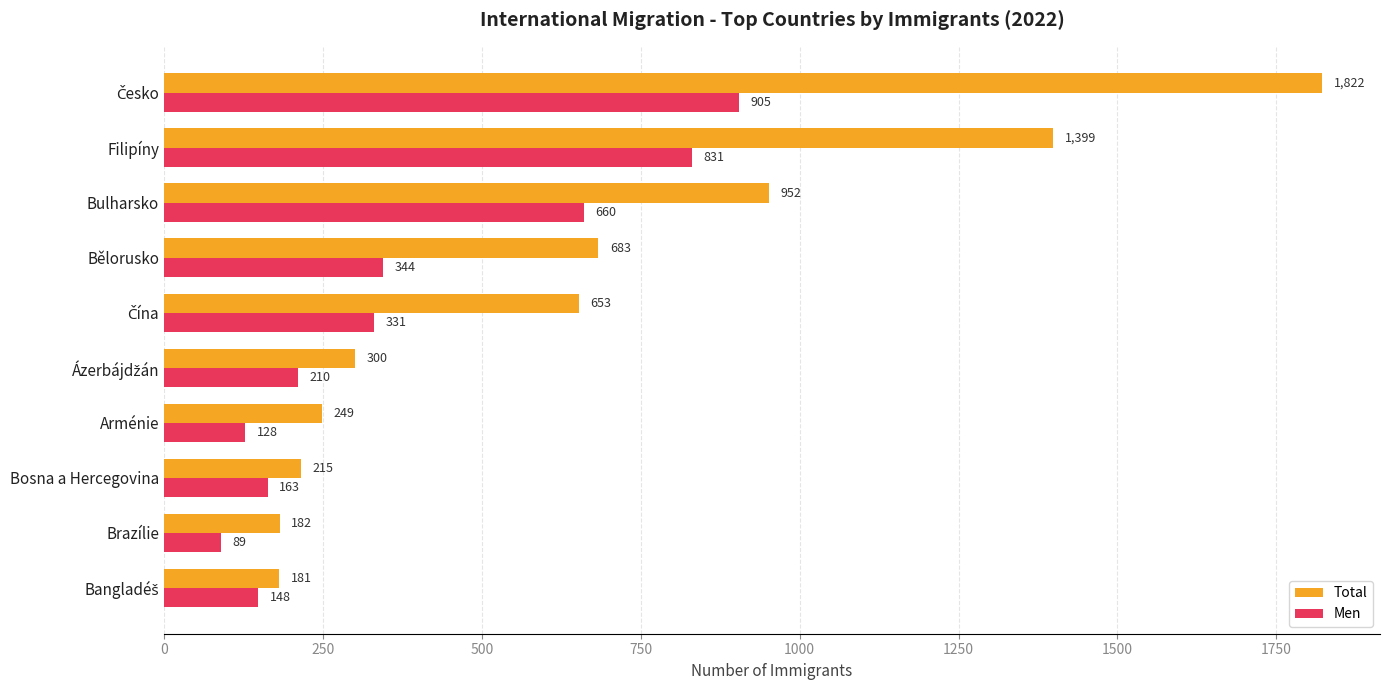

The Men series shows 1159 at Bulharsko. True or false?

False